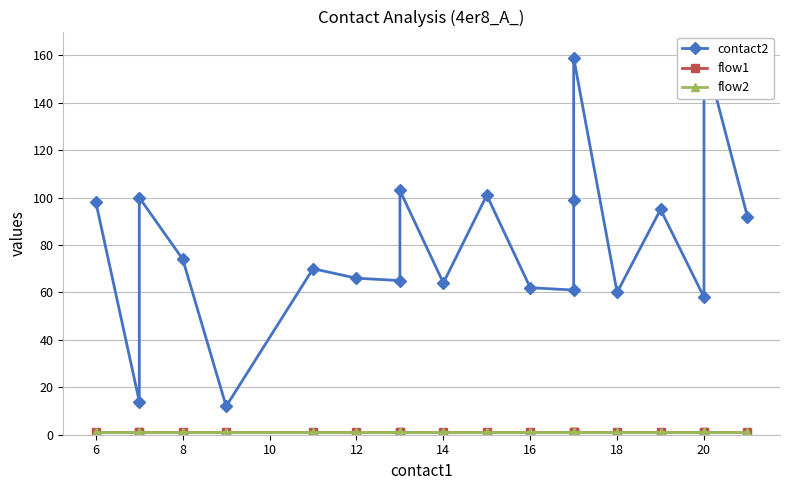

The contact2 series shows 147 at 13. True or false?

False